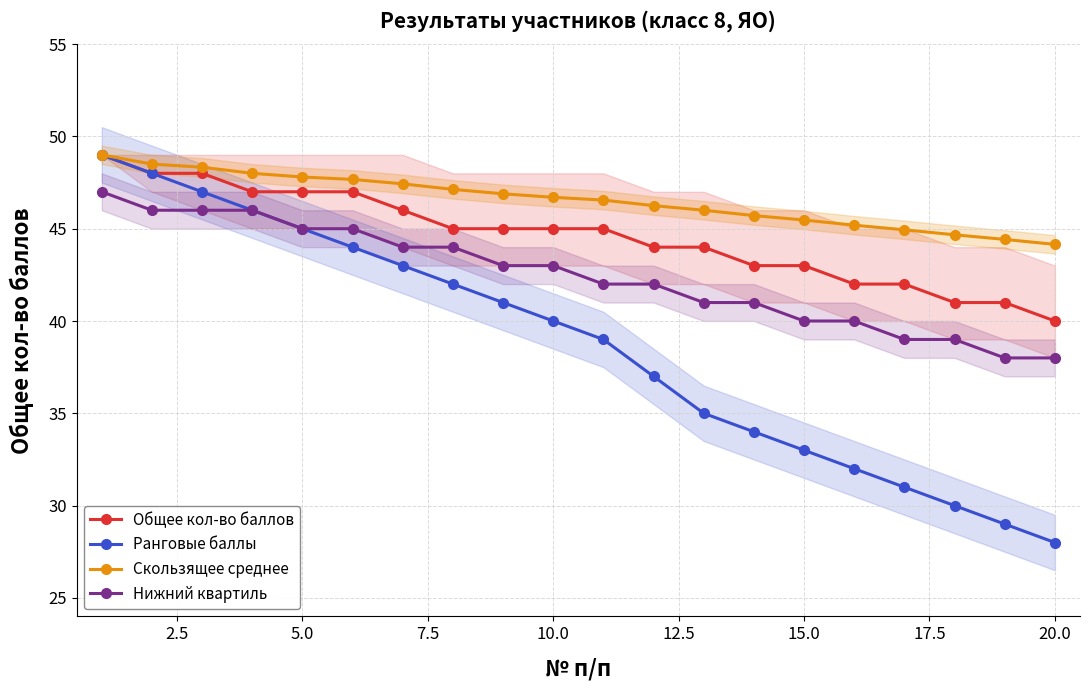

What is the difference between the maximum and minimum values in the Нижний квартиль series?

9.0